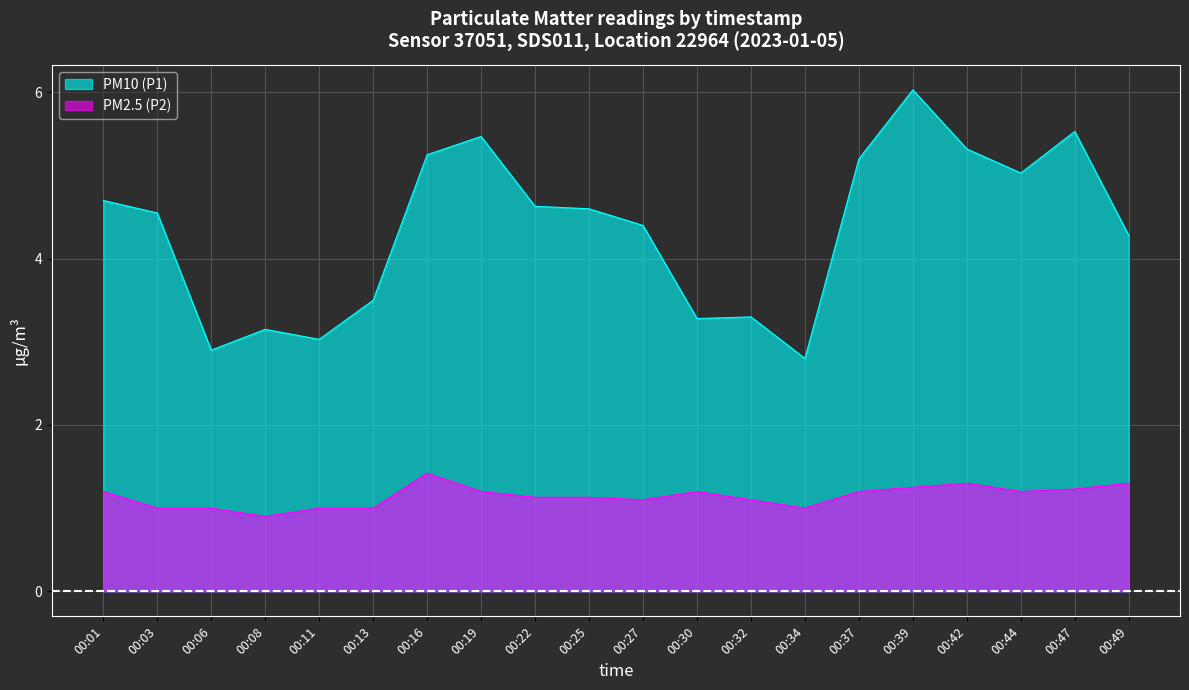

Rank the series by their maximum value, from highest to lowest.

PM10 (P1), PM2.5 (P2)